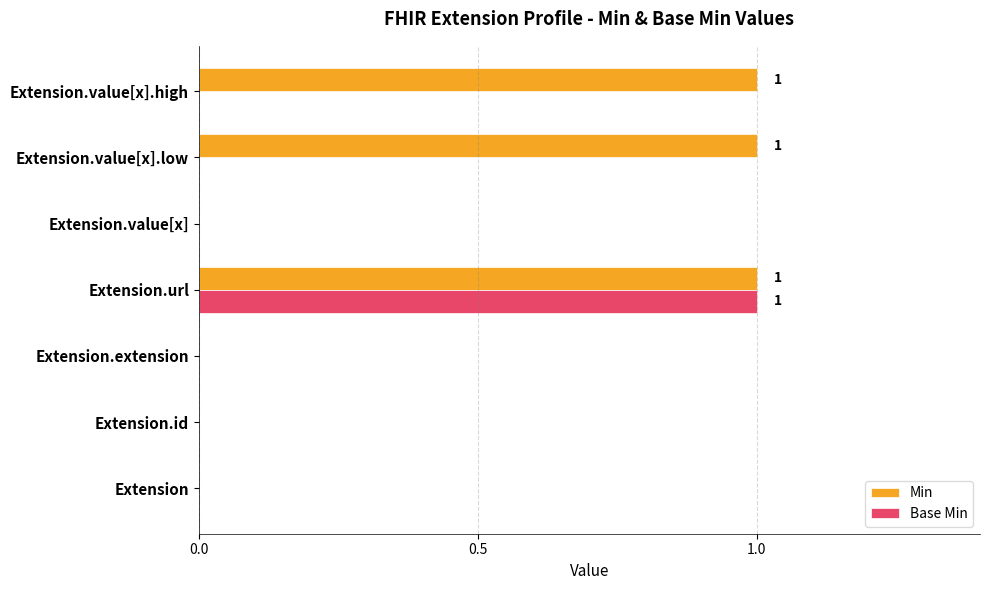

Is it true that Base Min equals 1 at Extension.value[x].high?

False